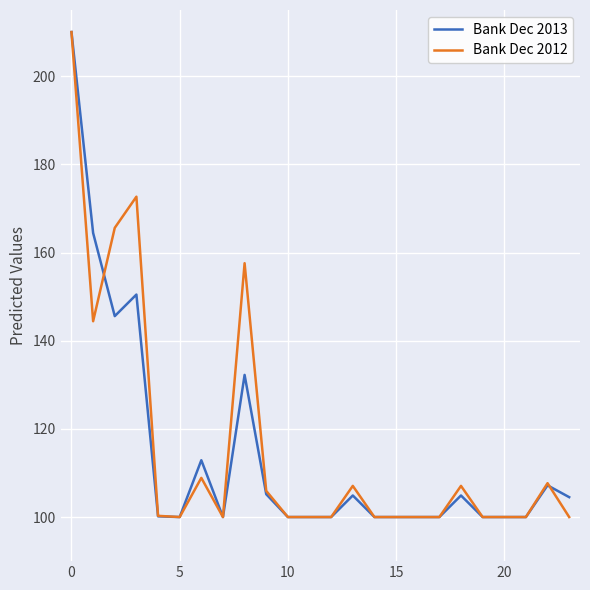

What is the maximum value for Bank Dec 2012?

210.0